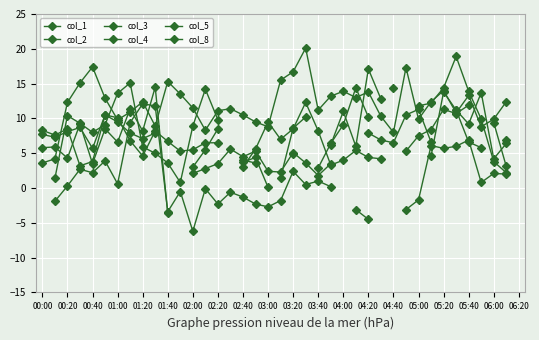

List the series in order of their peak value, highest first.

col_1, col_2, col_3, col_4, col_5, col_8